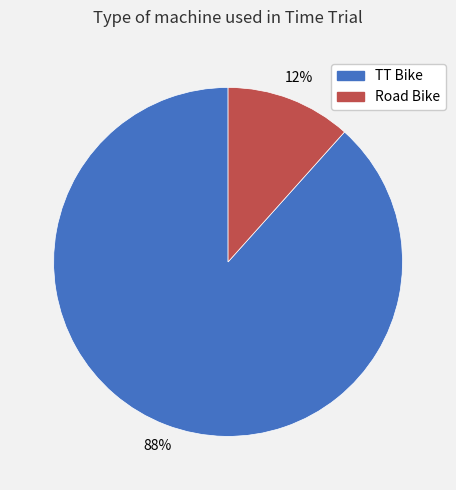

To the nearest percent, what is the average slice percentage?

50%